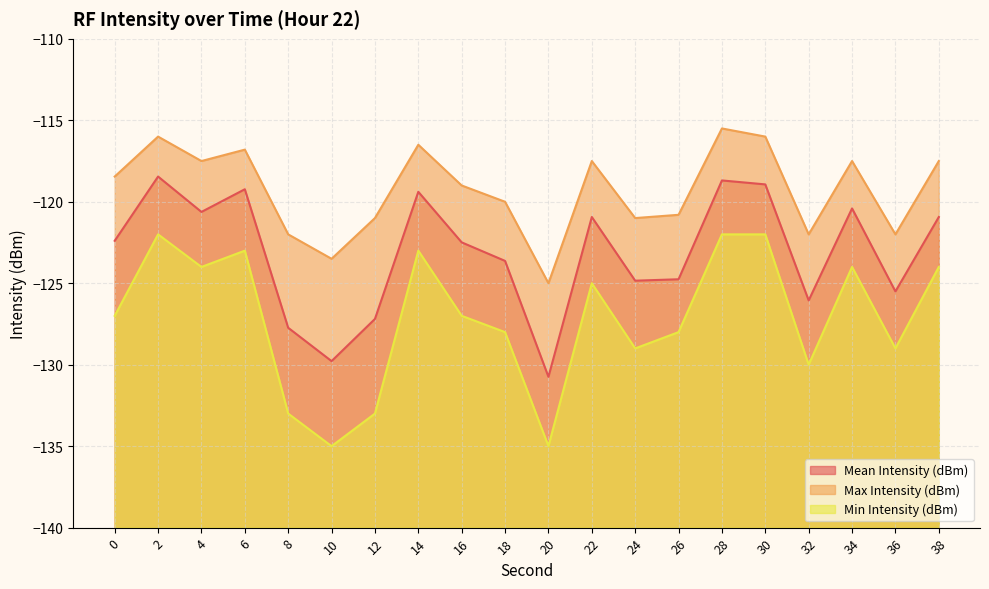

Does the chart have visible grid lines?

Yes